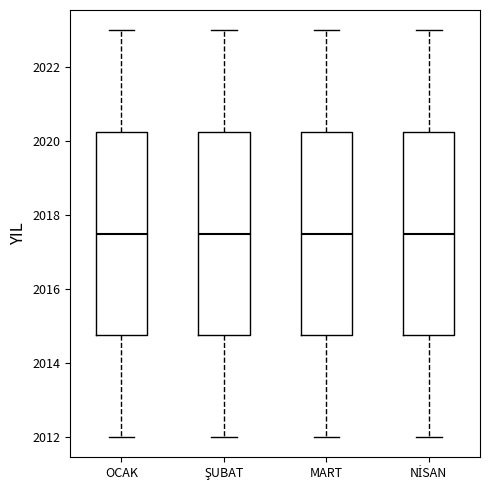

Reading left to right, transcribe this box plot: for each box, give where its median line is, the range the box spans, and where its two whiskers end, as read against the y-axis. The values are not printed on the chart, so give them approximately, as read against the axis.

OCAK: median 2017.6, box 2014.8 to 2020.2, whiskers 2012.0 to 2023.0
ŞUBAT: median 2017.6, box 2014.8 to 2020.2, whiskers 2012.0 to 2023.0
MART: median 2017.6, box 2014.8 to 2020.2, whiskers 2012.0 to 2023.0
NİSAN: median 2017.6, box 2014.8 to 2020.2, whiskers 2012.0 to 2023.0